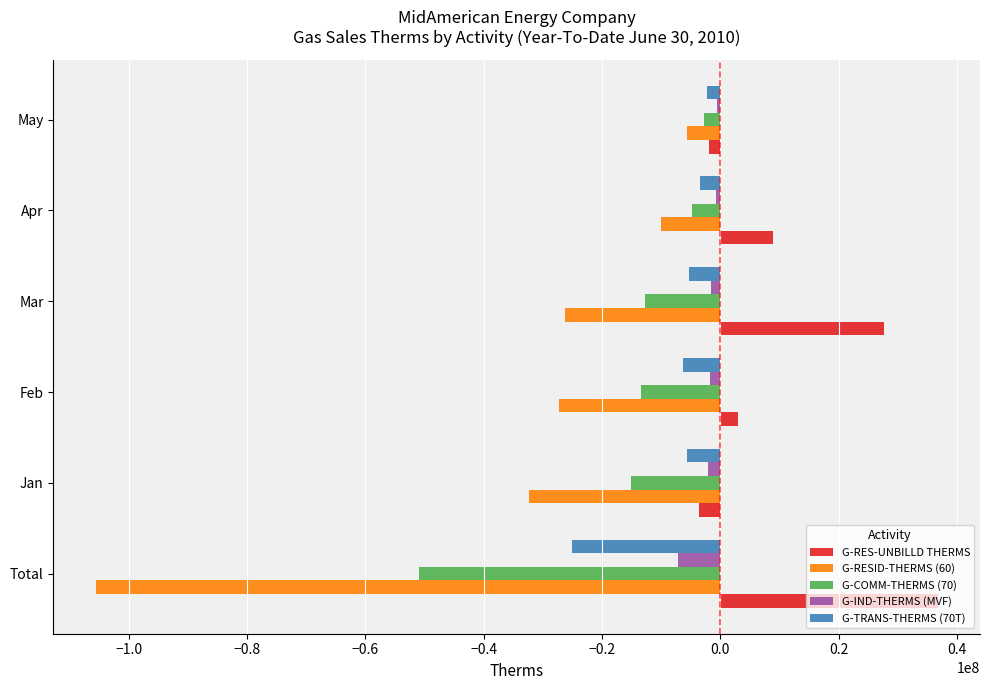

Is the value of G-RESID-THERMS (60) at Mar greater than the value of G-IND-THERMS (MVF) at Total?

No